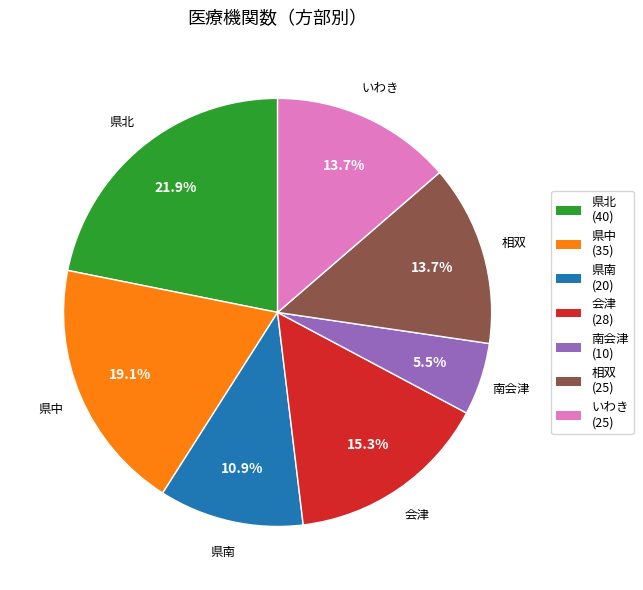

Is the sum of 相双 and 県南 greater than half?

No